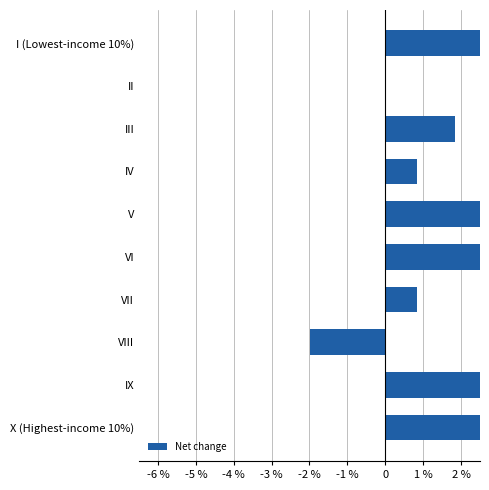

Reading left to right, transcribe all the data shown in this chart.

2.5	0.0	1.8	0.8	3.9	5.4	0.8	-2.0	5.5	3.8